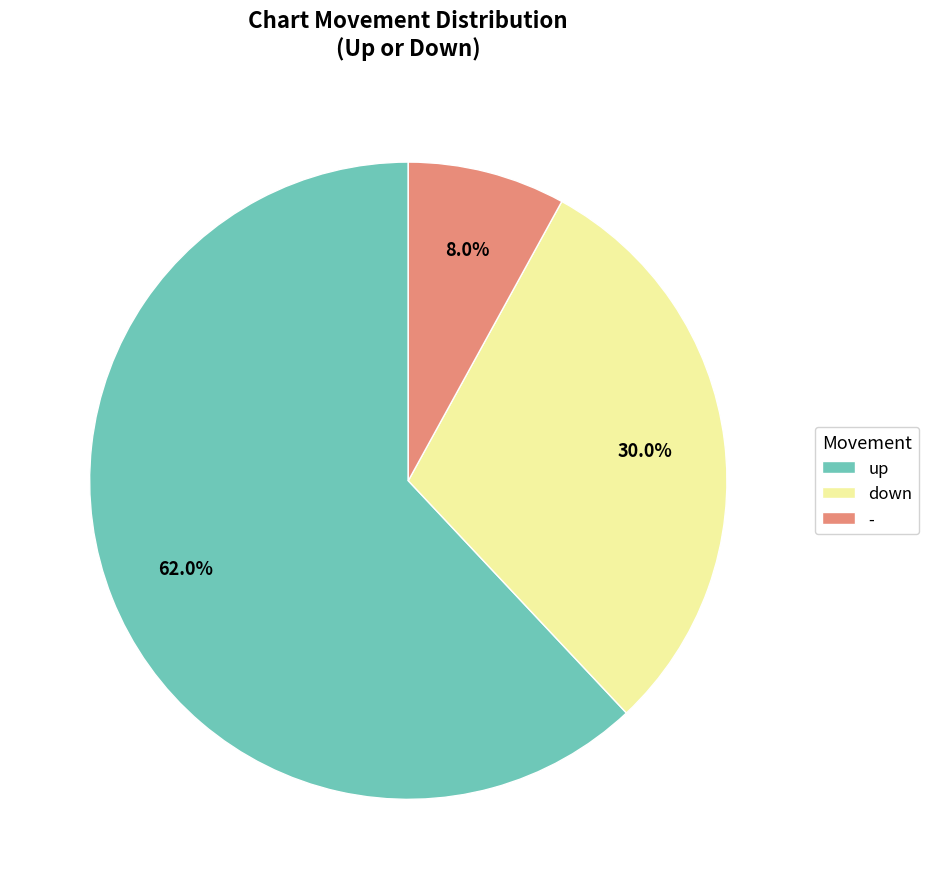

Approximately how many times larger is the value at up compared to down?

2.1